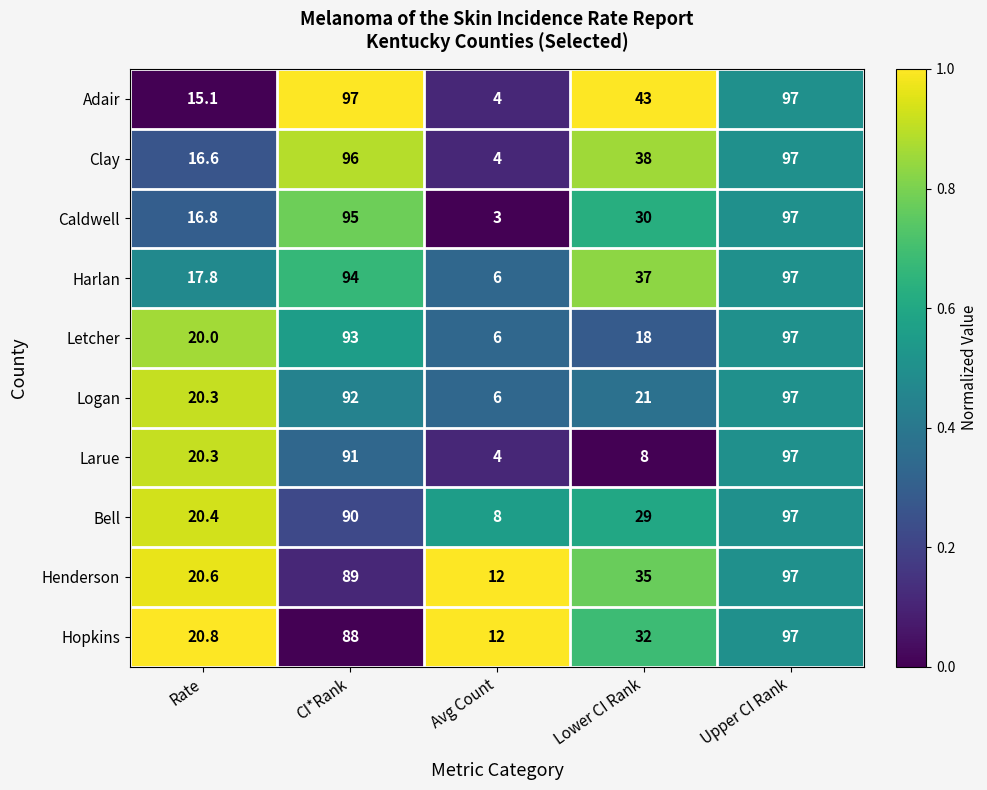

Which series changed the most between CI*Rank and Avg Count?

Adair